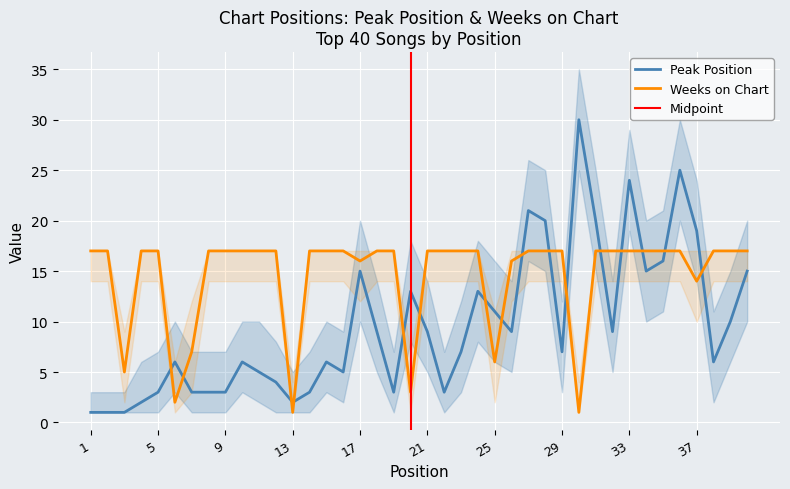

What is the value of the Peak Position point at the 37th from the left?

19